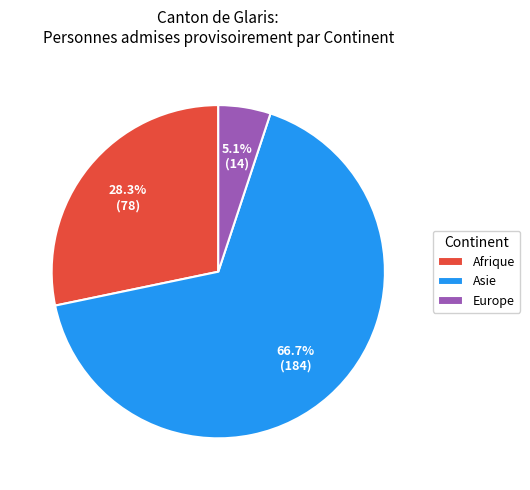

To the nearest percent, what is the combined percentage of Afrique and Europe?

33%